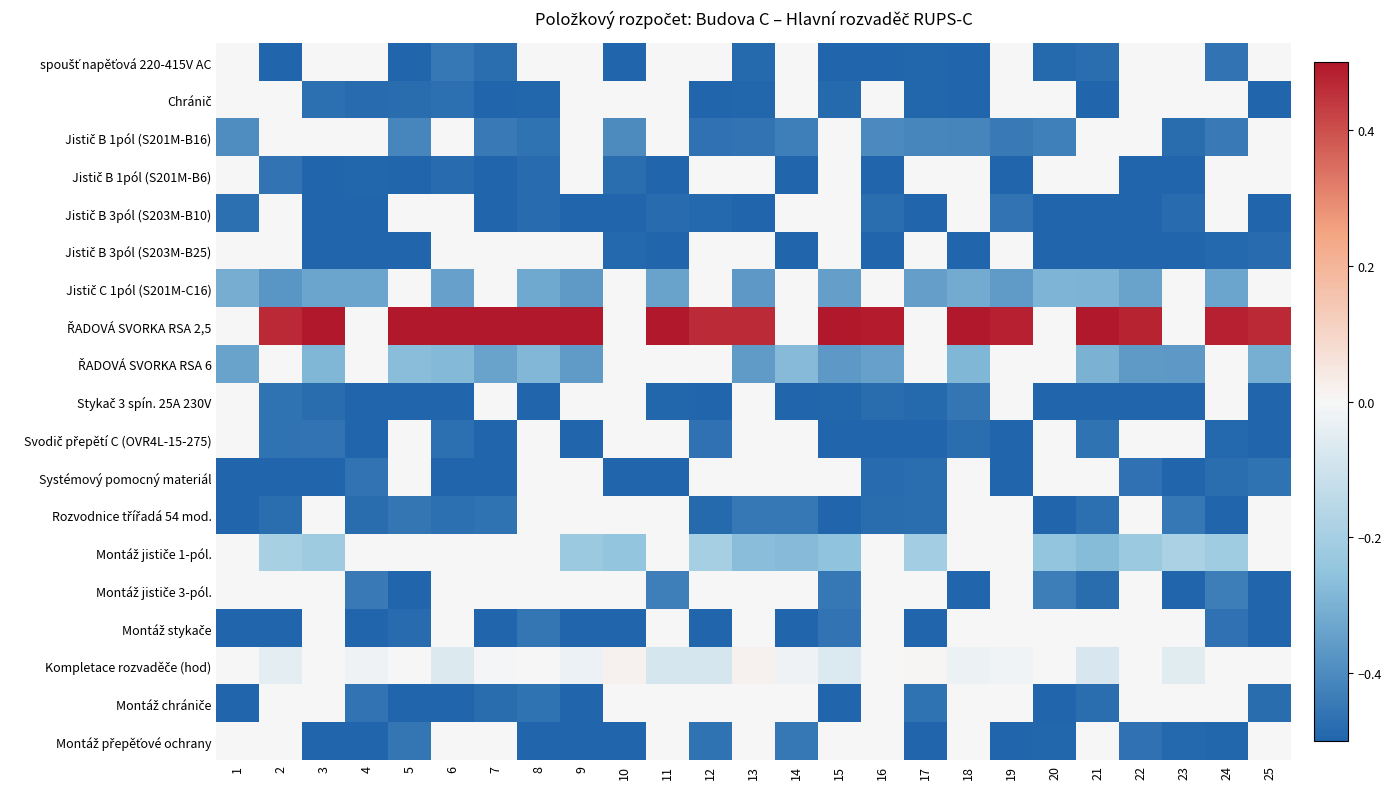

What is the minimum value shown in the chart?

-0.5